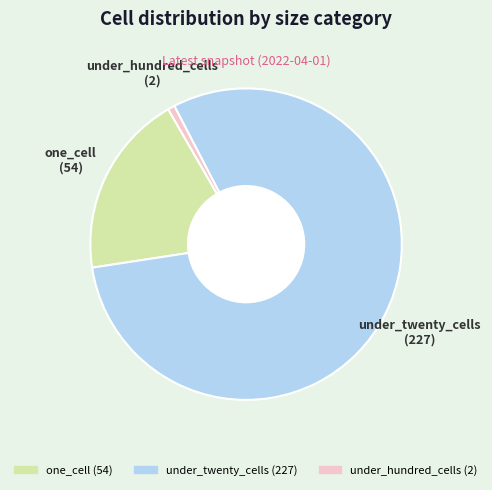

Does any single category account for the majority?

Yes